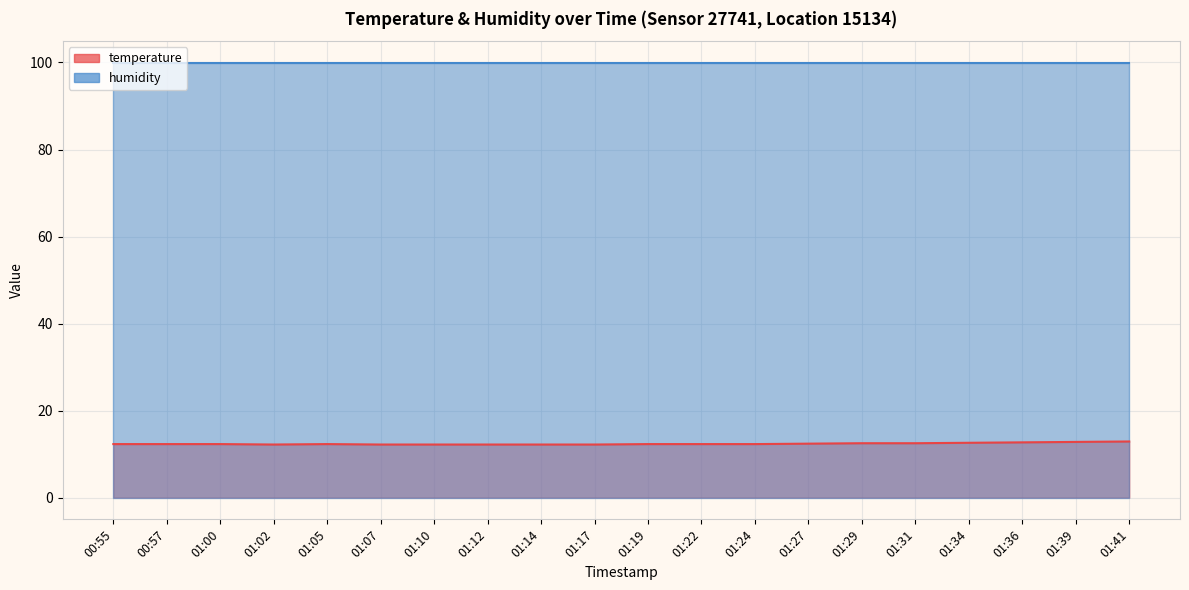

What is the sum of the values at 01:29 and 01:00?

24.8